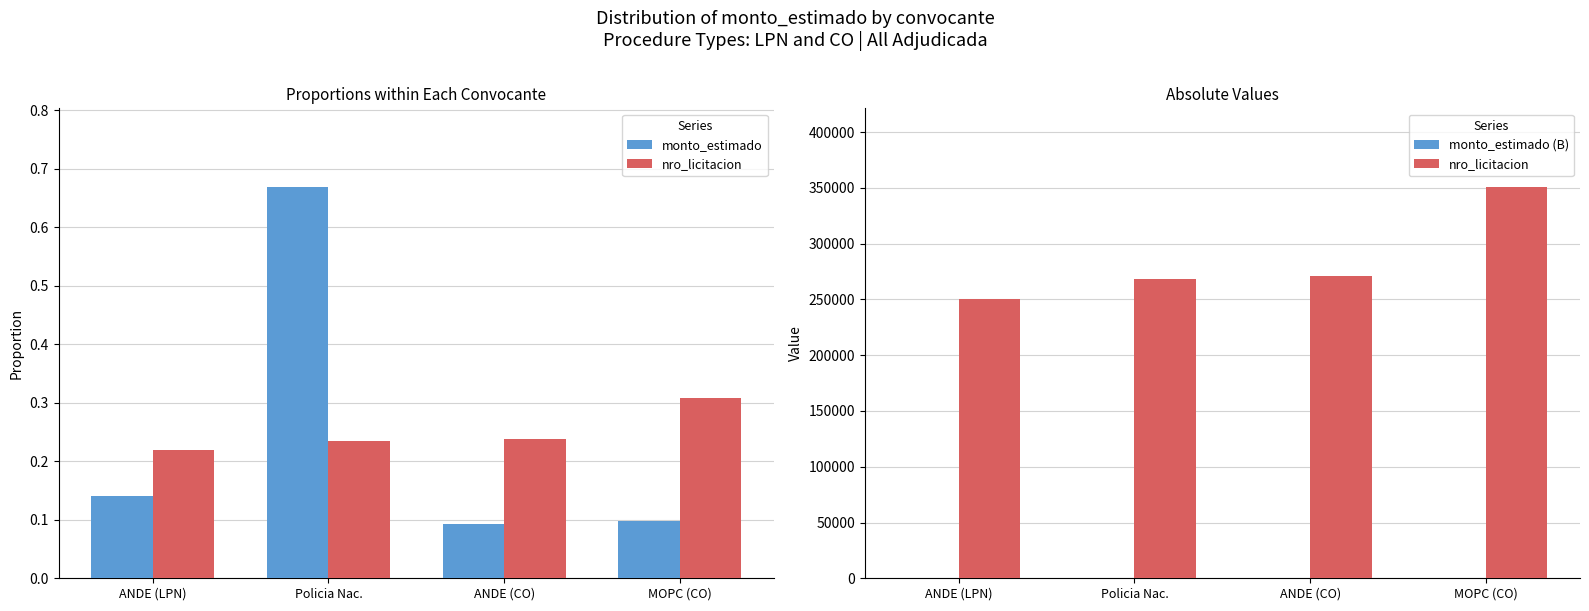

What is the total value across all series at ANDE (LPN)?

250476.8